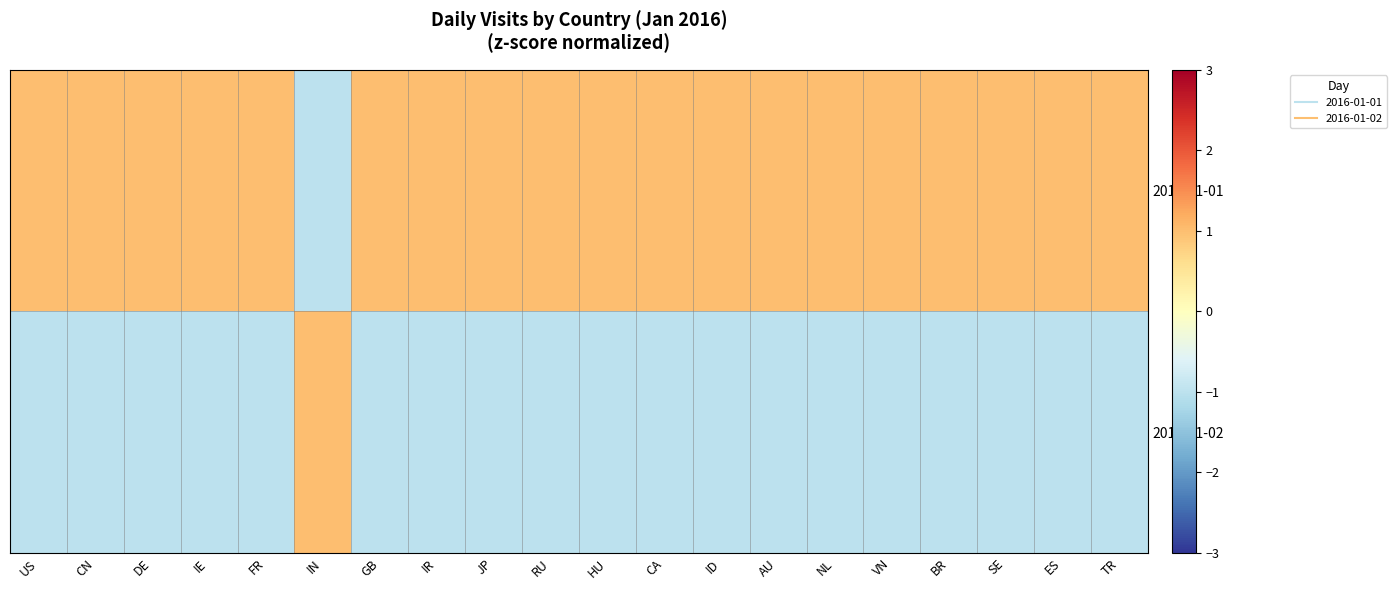

Between IN and JP, which is larger?

JP